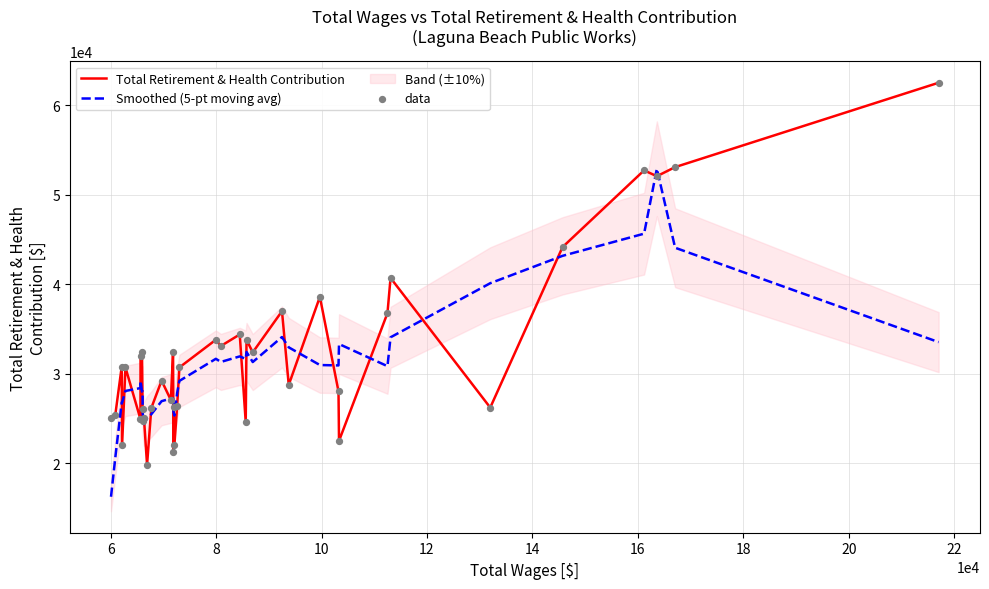

Is the value of data at 15 greater than the value of Total Retirement & Health Contribution at 18?

No